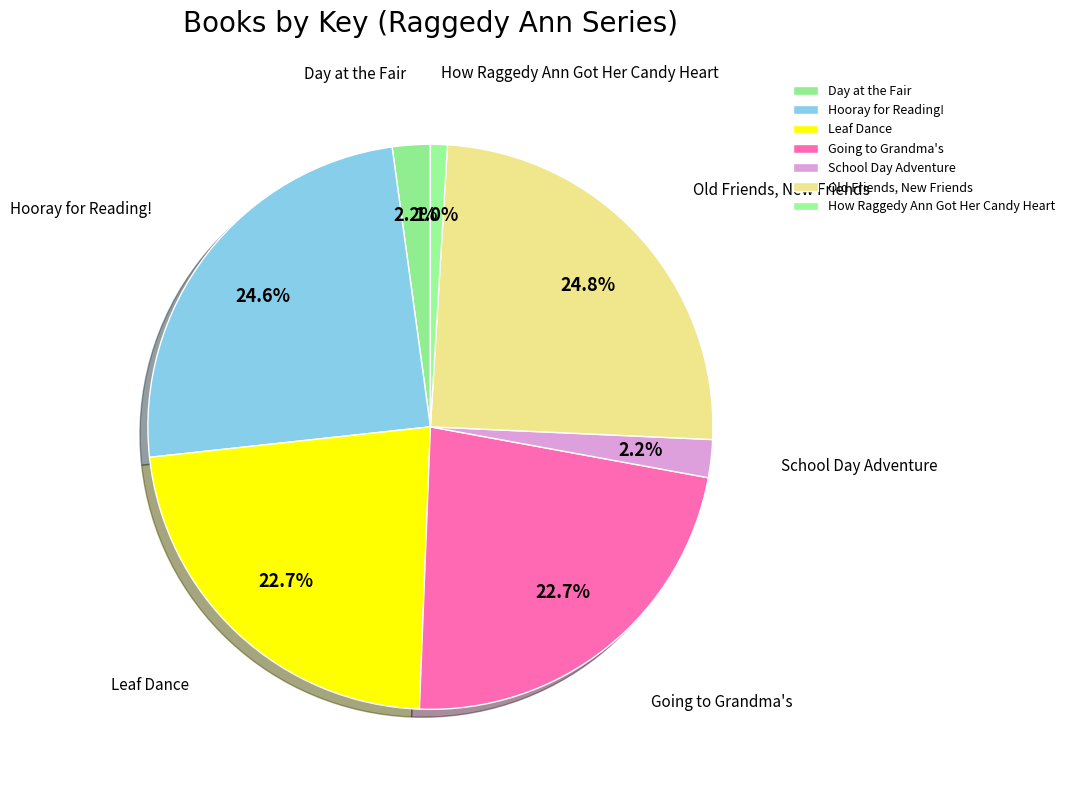

Is it true that Day at the Fair is 2% of the pie?

True